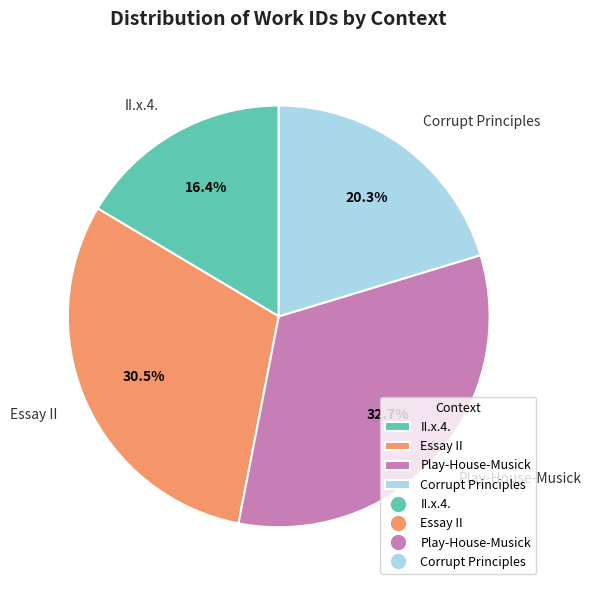

Does II.x.4. account for over 50% of the chart?

No